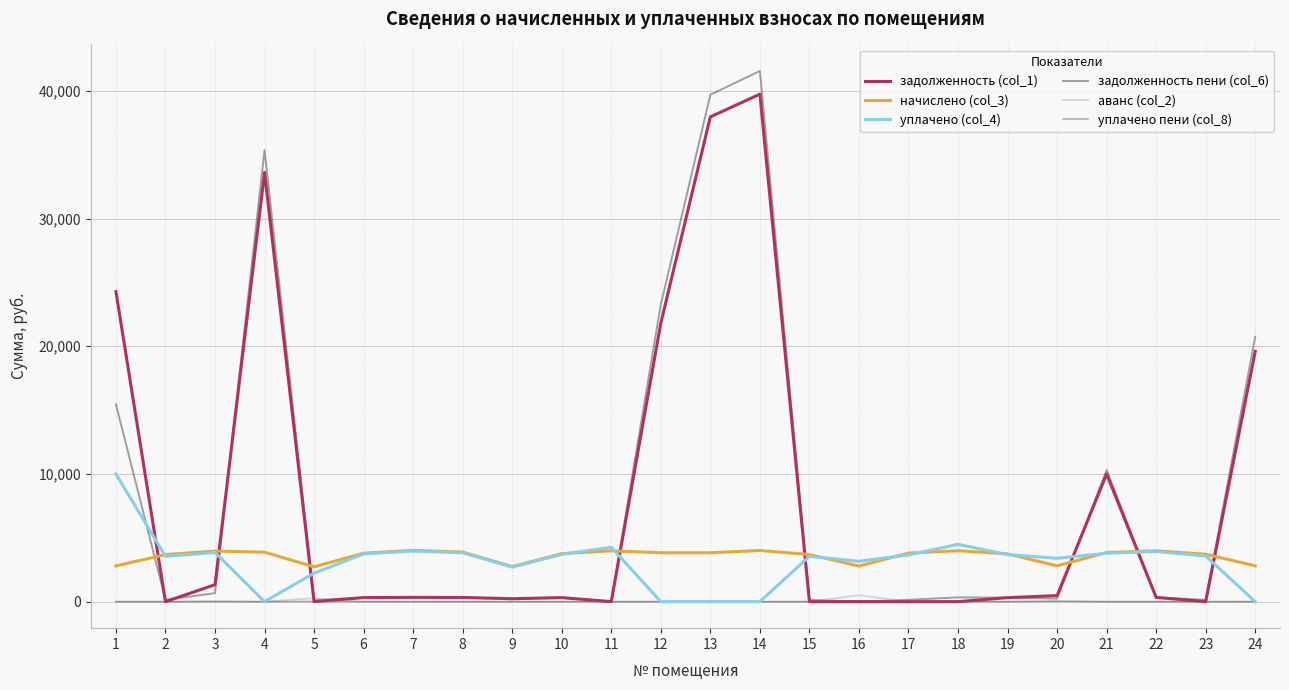

True or false: уплачено пени (col_8) has more than 1 interior local peaks.

True